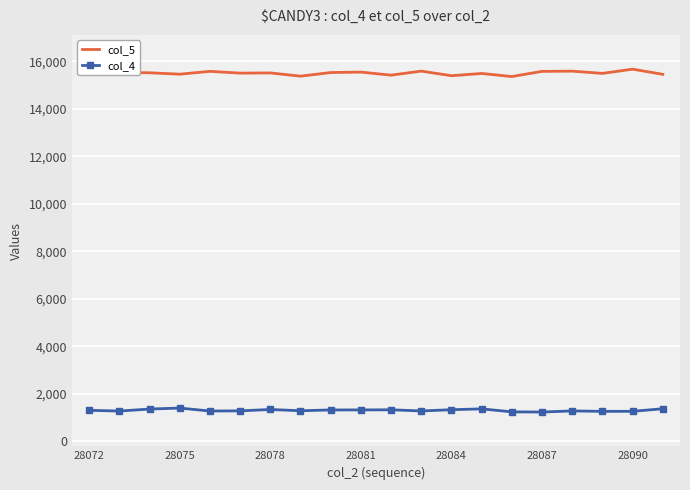

How many values in the col_5 series are below 15518?

10